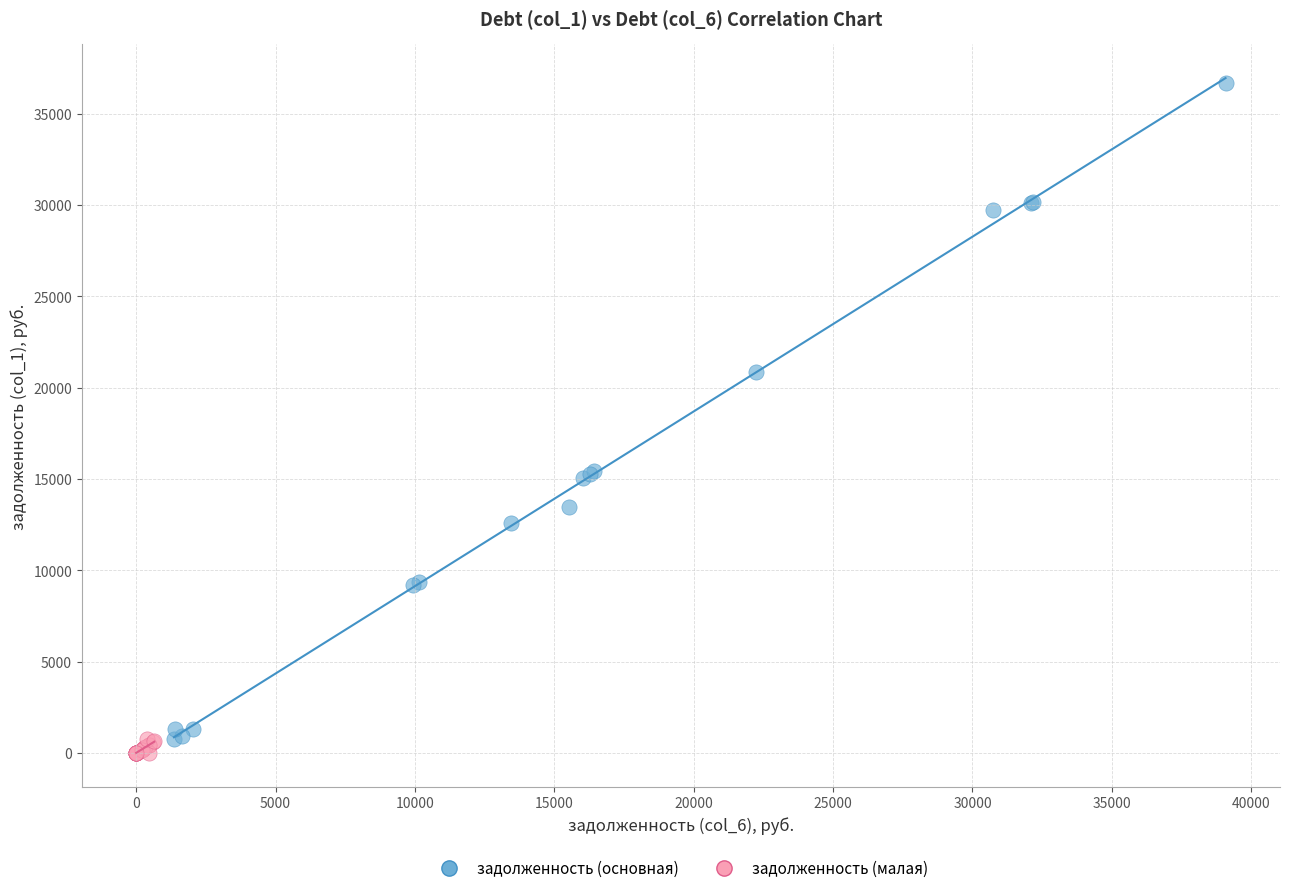

Which series contains the highest Y value?

задолженность (основная)